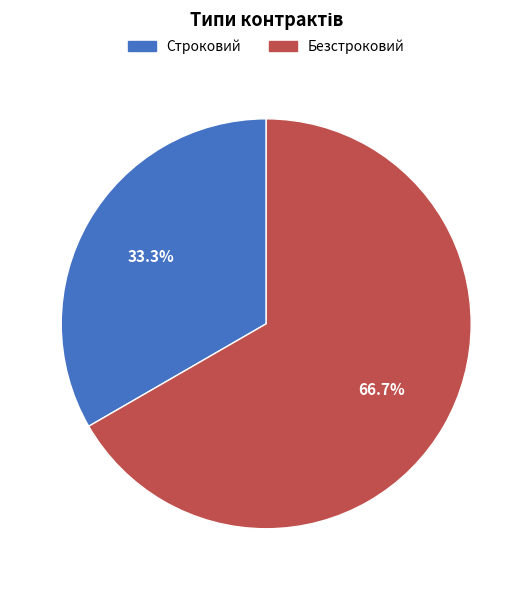

How many segments does this pie chart have?

2